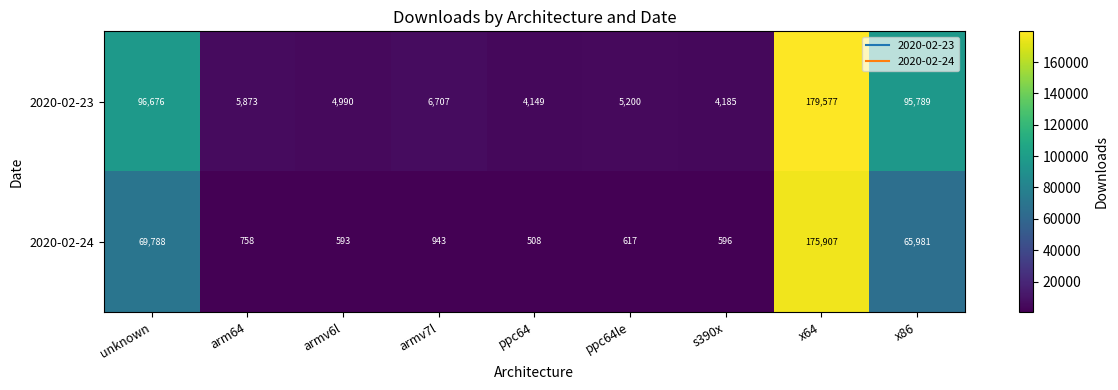

Is it true that 2020-02-24 equals 758 at arm64?

True